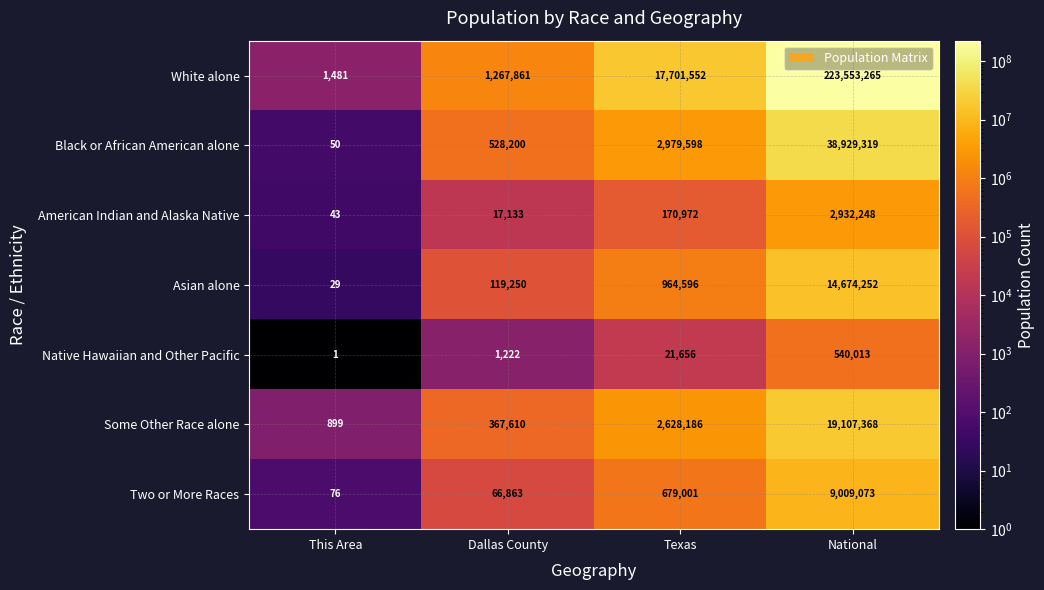

Reading left to right, what are all the values shown in this chart?

White alone: This Area=1481	Dallas County=1267861	Texas=17701552	National=223553265
Black or African American alone: This Area=50	Dallas County=528200	Texas=2979598	National=38929319
American Indian and Alaska Native: This Area=43	Dallas County=17133	Texas=170972	National=2932248
Asian alone: This Area=29	Dallas County=119250	Texas=964596	National=14674252
Native Hawaiian and Other Pacific: This Area=1	Dallas County=1222	Texas=21656	National=540013
Some Other Race alone: This Area=899	Dallas County=367610	Texas=2628186	National=19107368
Two or More Races: This Area=76	Dallas County=66863	Texas=679001	National=9009073